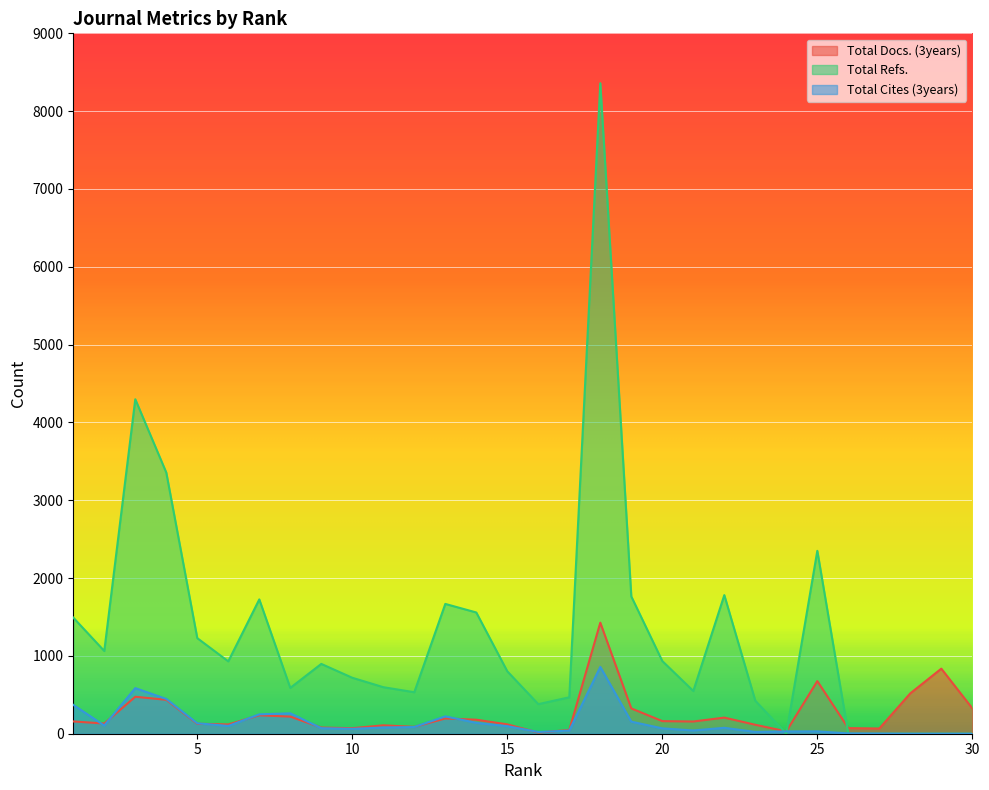

How many times do Total Cites (3years) and Total Refs. cross each other?

3